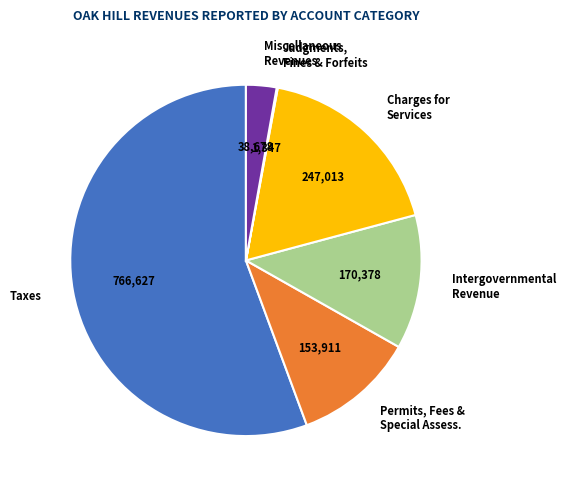

Does any single category account for the majority?

Yes